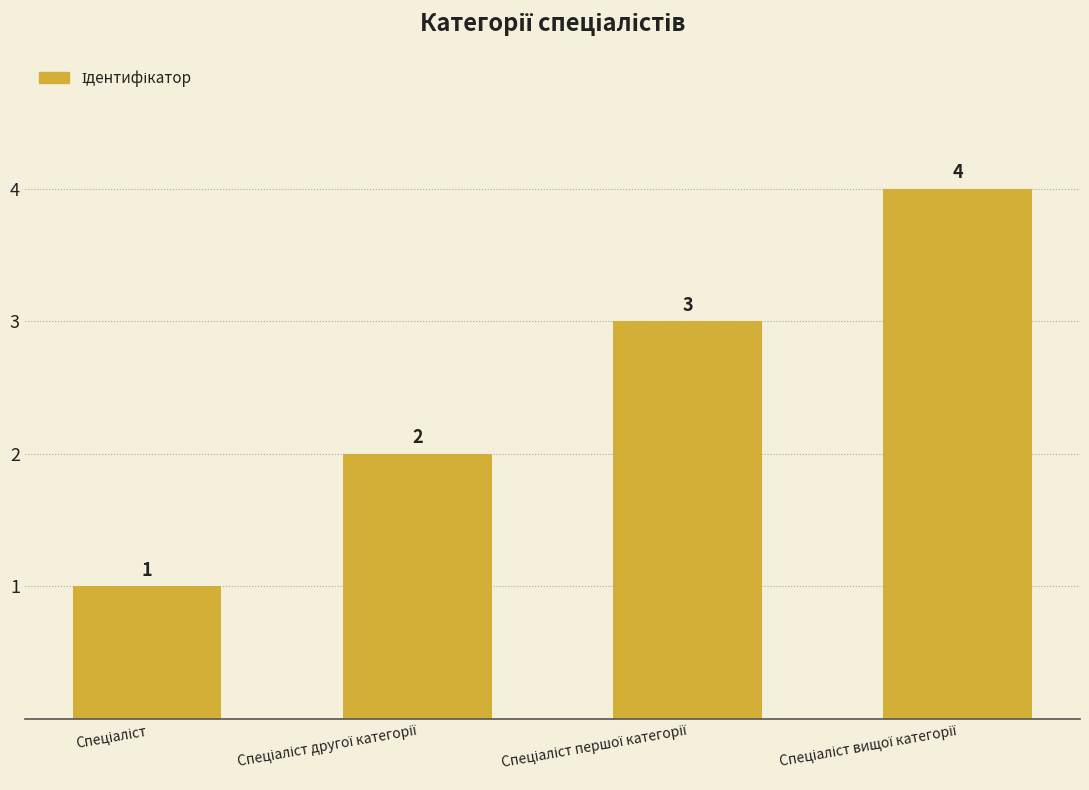

Count the values in the range 2 to 4.

3